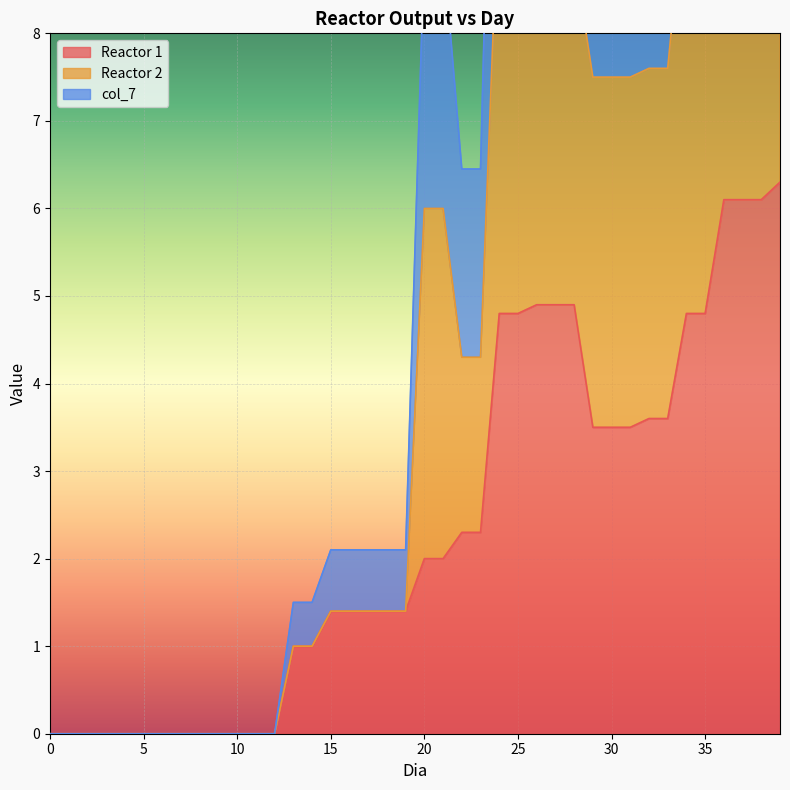

At how many categories does at least one series exceed 15?

4